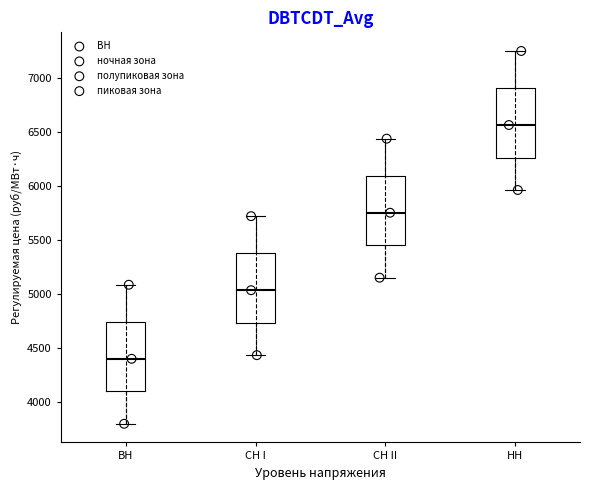

Reading left to right, transcribe this box plot: for each box, give where its median line is, the range the box spans, and where its two whiskers end, as read against the y-axis. The values are not printed on the chart, so give them approximately, as read against the axis.

ВН: median 4400, box 4100 to 4750, whiskers 3800 to 5100
СН I: median 5050, box 4750 to 5400, whiskers 4450 to 5700
СН II: median 5750, box 5450 to 6100, whiskers 5150 to 6450
НН: median 6550, box 6250 to 6900, whiskers 5950 to 7250